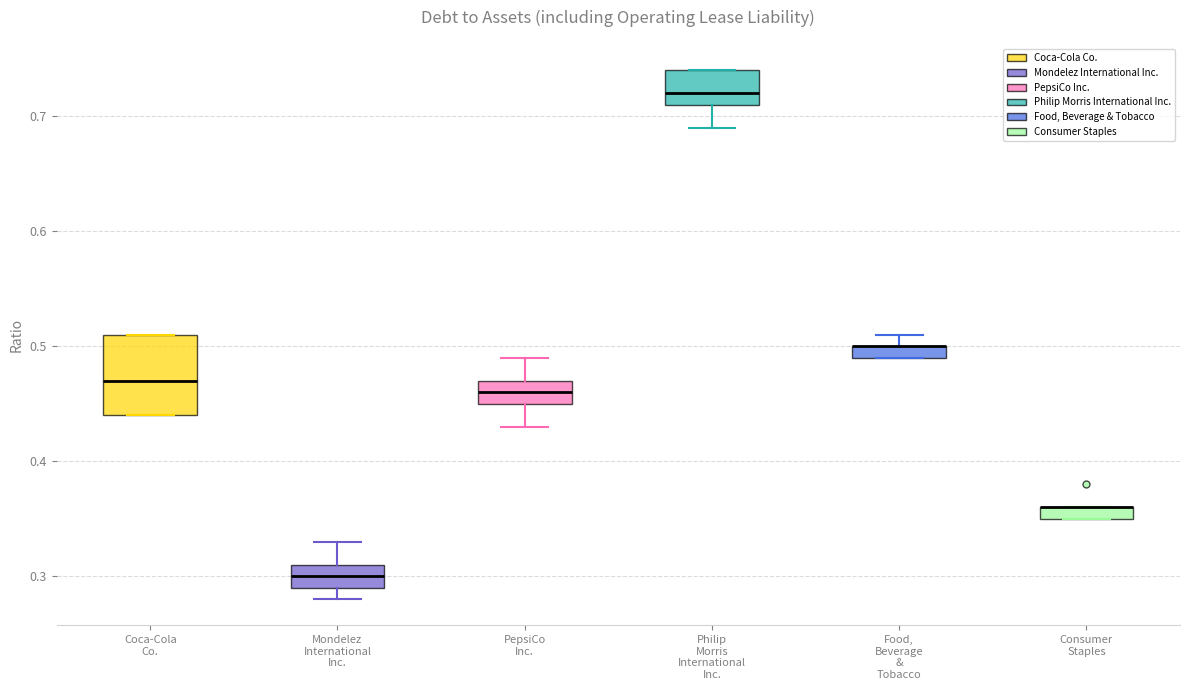

Where does the upper whisker of the box for Mondelez International Inc. end on the y-axis? The values are not printed on the chart, so give them approximately, as read against the axis.

0.33